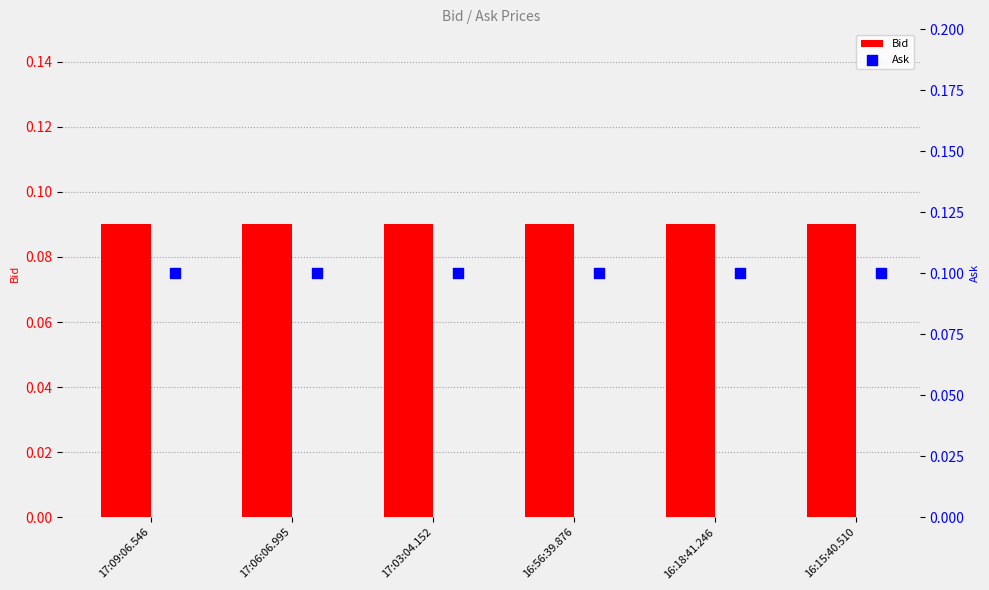

Which series contains the highest Y value?

Ask